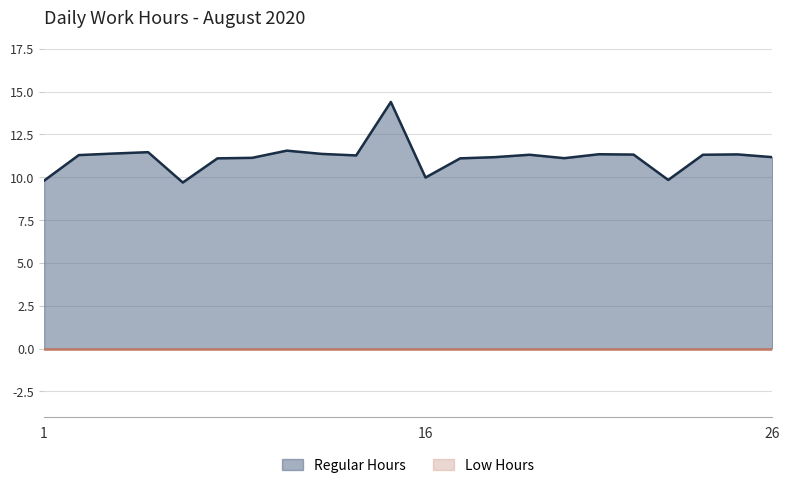

How many interior local peaks (higher than both neighbors) does the data have?

6